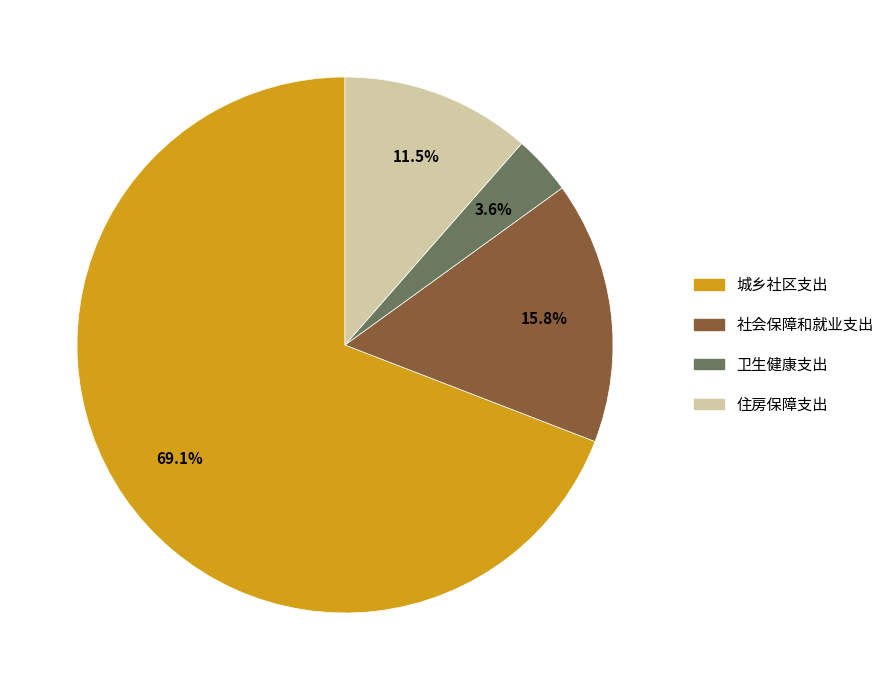

The 城乡社区支出 slice represents 54% of the pie. True or false?

False